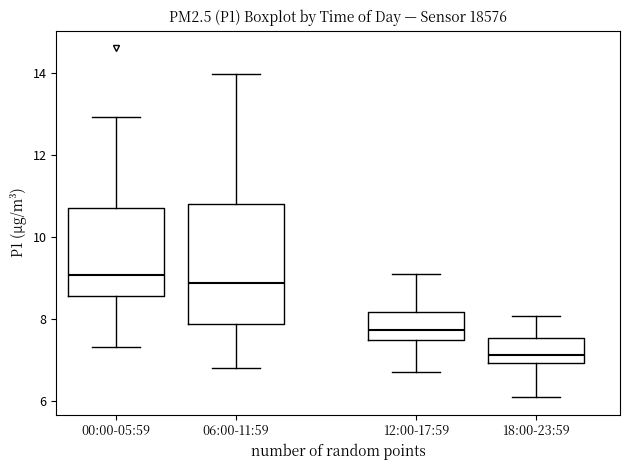

Comparing the boxes themselves (not the whiskers), which one is the tallest?

06:00-11:59